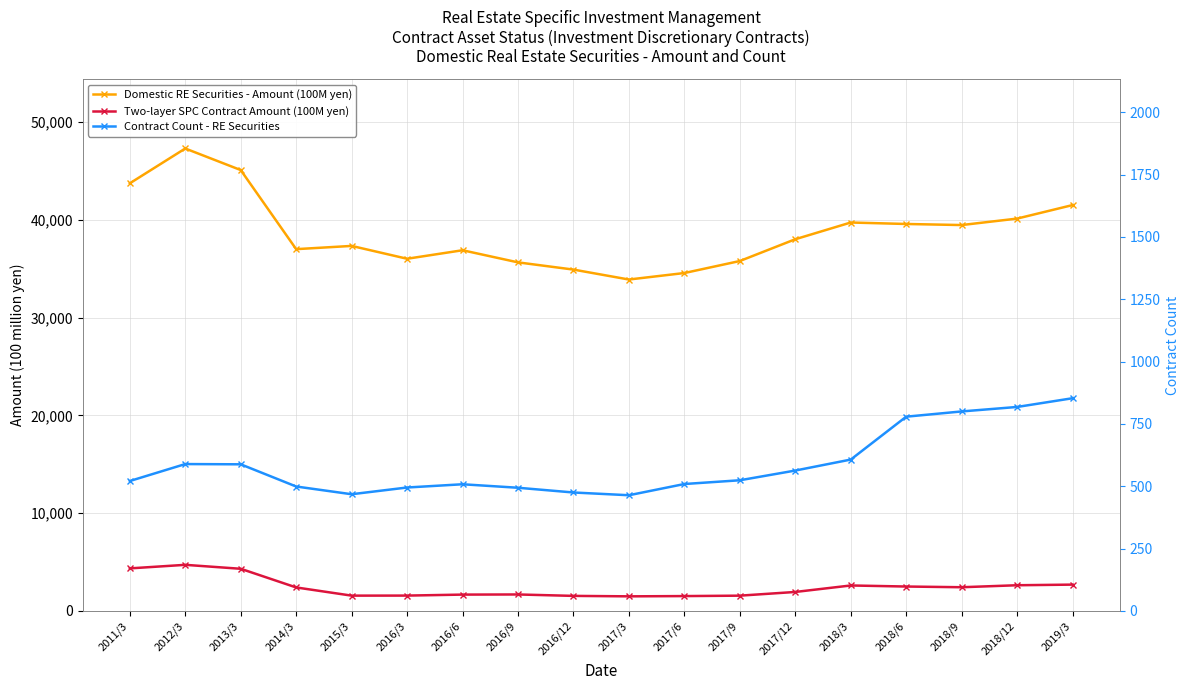

What is the difference between the Contract Count - RE Securities values at 2011/3 and 2017/12?

42.0